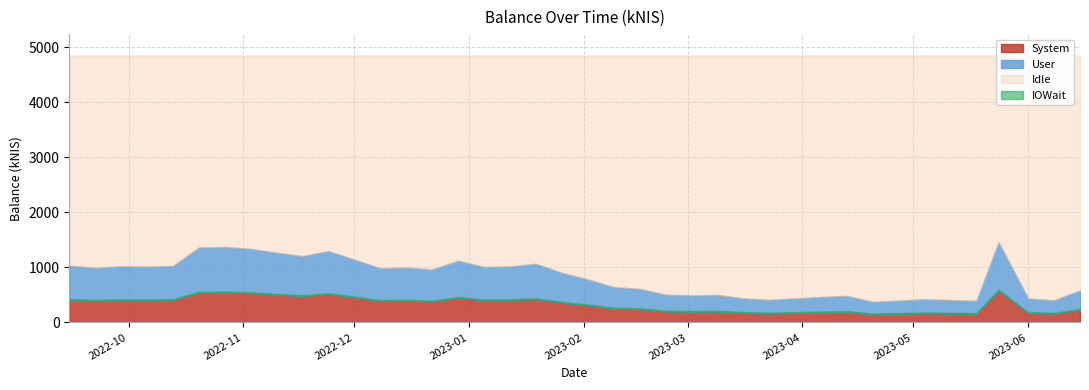

List the labels in order of value, smallest first.

2023-04-20, 2023-05-18, 2023-04-27, 2023-06-08, 2023-05-11, 2023-03-23, 2023-05-04, 2023-06-01, 2023-03-30, 2023-03-16, 2023-04-04, 2023-04-13, 2023-03-02, 2023-03-09, 2023-02-23, 2023-06-15, 2023-02-16, 2023-02-09, 2023-02-02, 2023-01-26, 2022-12-22, 2022-12-08, 2022-09-22, 2022-12-15, 2023-01-05, 2022-10-06, 2023-01-12, 2022-09-29, 2022-10-13, 2022-09-15, 2023-01-19, 2022-12-29, 2022-12-01, 2022-11-17, 2022-11-10, 2022-11-24, 2022-11-03, 2022-10-20, 2022-10-27, 2023-05-24